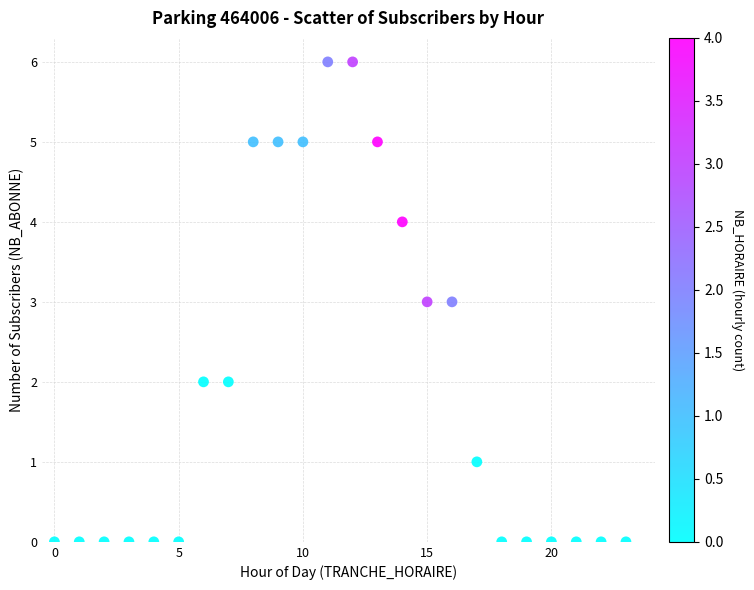

What is the range of X values (max minus min)?

23